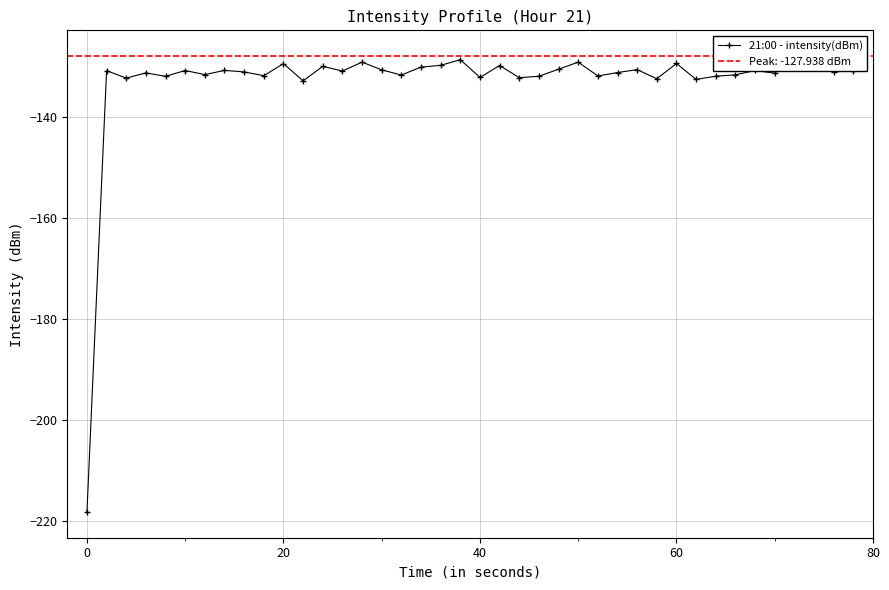

How many series are shown in this chart?

1